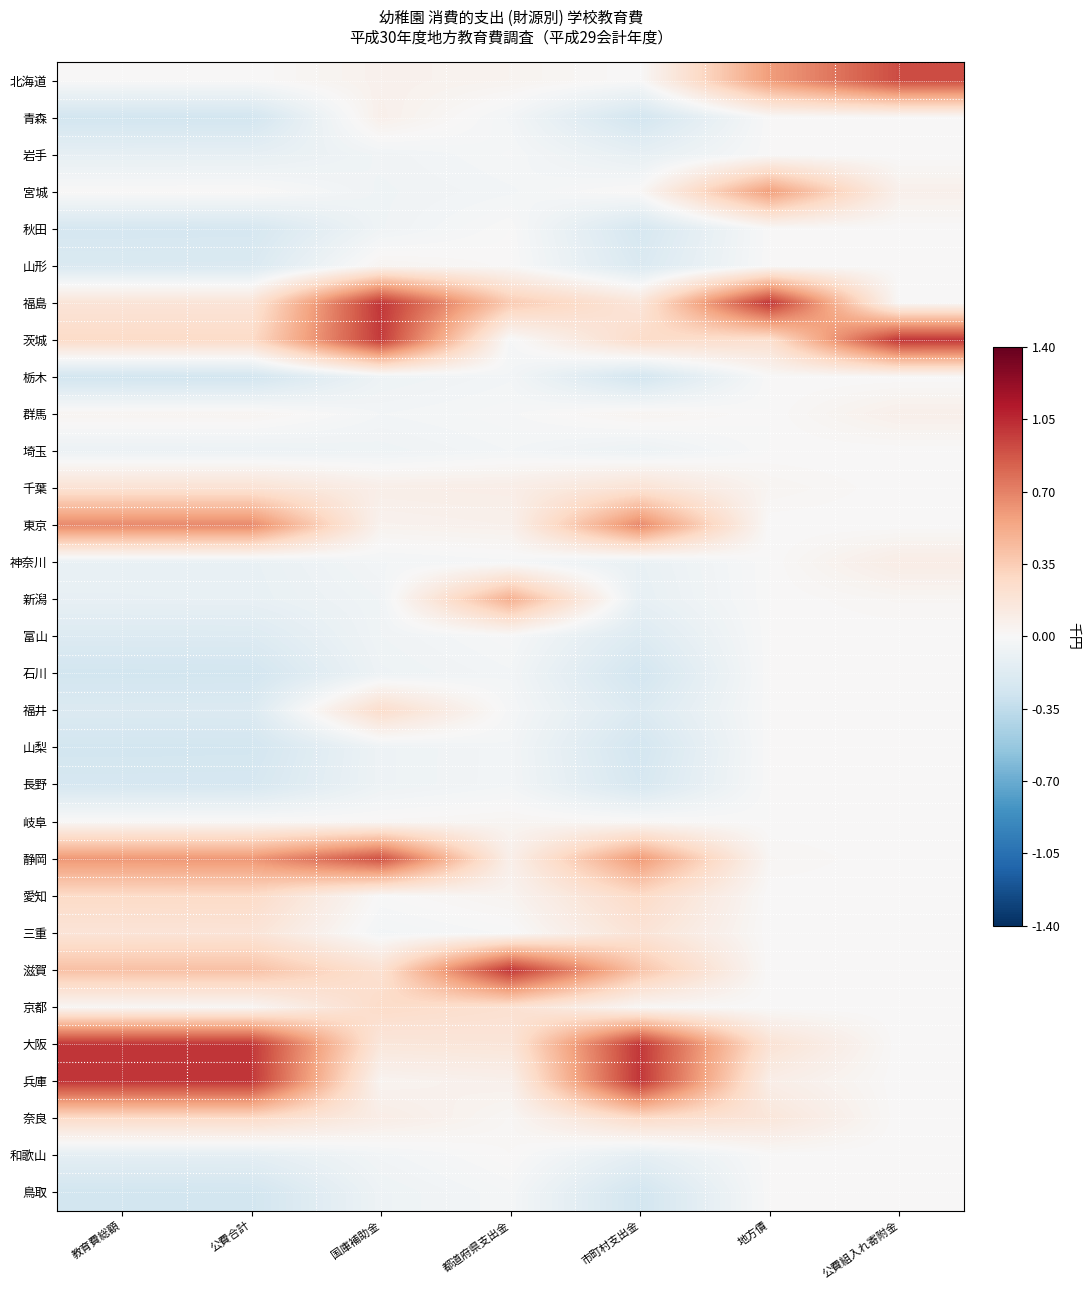

Reading left to right, transcribe all the data shown in this chart.

北海道: 教育費総額=0.0	公費合計=0.0	国庫補助金=0.1	都道府県支出金=0.0	市町村支出金=0.0	地方債=0.6	公費組入れ寄附金=0.9
青森: 教育費総額=-0.3	公費合計=-0.3	国庫補助金=0.1	都道府県支出金=-0.0	市町村支出金=-0.3	地方債=0.0	公費組入れ寄附金=0.0
岩手: 教育費総額=-0.1	公費合計=-0.1	国庫補助金=-0.1	都道府県支出金=-0.0	市町村支出金=-0.1	地方債=0.0	公費組入れ寄附金=0.0
宮城: 教育費総額=0.0	公費合計=0.0	国庫補助金=-0.1	都道府県支出金=-0.0	市町村支出金=0.0	地方債=0.6	公費組入れ寄附金=0.1
秋田: 教育費総額=-0.2	公費合計=-0.2	国庫補助金=-0.1	都道府県支出金=0.0	市町村支出金=-0.2	地方債=0.0	公費組入れ寄附金=0.0
山形: 教育費総額=-0.2	公費合計=-0.2	国庫補助金=0.0	都道府県支出金=0.0	市町村支出金=-0.2	地方債=0.0	公費組入れ寄附金=0.0
福島: 教育費総額=0.2	公費合計=0.2	国庫補助金=1.0	都道府県支出金=0.4	市町村支出金=0.2	地方債=1.0	公費組入れ寄附金=0.0
茨城: 教育費総額=0.3	公費合計=0.3	国庫補助金=1.0	都道府県支出金=-0.0	市町村支出金=0.3	地方債=0.2	公費組入れ寄附金=1.0
栃木: 教育費総額=-0.3	公費合計=-0.3	国庫補助金=-0.1	都道府県支出金=-0.0	市町村支出金=-0.3	地方債=0.0	公費組入れ寄附金=0.0
群馬: 教育費総額=0.0	公費合計=0.0	国庫補助金=-0.0	都道府県支出金=-0.0	市町村支出金=0.0	地方債=0.0	公費組入れ寄附金=0.1
埼玉: 教育費総額=-0.1	公費合計=-0.1	国庫補助金=-0.1	都道府県支出金=-0.0	市町村支出金=-0.1	地方債=0.0	公費組入れ寄附金=0.0
千葉: 教育費総額=0.2	公費合計=0.2	国庫補助金=0.1	都道府県支出金=0.1	市町村支出金=0.2	地方債=0.0	公費組入れ寄附金=0.0
東京: 教育費総額=0.7	公費合計=0.7	国庫補助金=0.1	都道府県支出金=0.1	市町村支出金=0.7	地方債=0.0	公費組入れ寄附金=0.0
神奈川: 教育費総額=-0.1	公費合計=-0.1	国庫補助金=-0.0	都道府県支出金=-0.0	市町村支出金=-0.1	地方債=0.0	公費組入れ寄附金=0.1
新潟: 教育費総額=-0.1	公費合計=-0.1	国庫補助金=-0.1	都道府県支出金=0.5	市町村支出金=-0.1	地方債=0.0	公費組入れ寄附金=0.0
富山: 教育費総額=-0.2	公費合計=-0.2	国庫補助金=-0.1	都道府県支出金=-0.0	市町村支出金=-0.2	地方債=0.0	公費組入れ寄附金=0.0
石川: 教育費総額=-0.3	公費合計=-0.3	国庫補助金=-0.1	都道府県支出金=-0.0	市町村支出金=-0.3	地方債=0.0	公費組入れ寄附金=0.0
福井: 教育費総額=-0.2	公費合計=-0.2	国庫補助金=0.2	都道府県支出金=-0.0	市町村支出金=-0.2	地方債=0.0	公費組入れ寄附金=0.0
山梨: 教育費総額=-0.3	公費合計=-0.3	国庫補助金=-0.1	都道府県支出金=-0.0	市町村支出金=-0.3	地方債=0.0	公費組入れ寄附金=0.0
長野: 教育費総額=-0.2	公費合計=-0.2	国庫補助金=-0.1	都道府県支出金=-0.0	市町村支出金=-0.2	地方債=0.0	公費組入れ寄附金=0.0
岐阜: 教育費総額=0.0	公費合計=0.0	国庫補助金=0.0	都道府県支出金=0.0	市町村支出金=0.0	地方債=0.0	公費組入れ寄附金=0.0
静岡: 教育費総額=0.6	公費合計=0.6	国庫補助金=0.9	都道府県支出金=0.1	市町村支出金=0.6	地方債=0.0	公費組入れ寄附金=0.0
愛知: 教育費総額=0.3	公費合計=0.3	国庫補助金=0.0	都道府県支出金=0.0	市町村支出金=0.3	地方債=0.0	公費組入れ寄附金=0.0
三重: 教育費総額=0.2	公費合計=0.2	国庫補助金=-0.0	都道府県支出金=-0.0	市町村支出金=0.2	地方債=0.0	公費組入れ寄附金=0.0
滋賀: 教育費総額=0.4	公費合計=0.4	国庫補助金=0.2	都道府県支出金=1.0	市町村支出金=0.4	地方債=0.0	公費組入れ寄附金=0.0
京都: 教育費総額=0.0	公費合計=0.0	国庫補助金=0.3	都道府県支出金=0.2	市町村支出金=0.0	地方債=0.0	公費組入れ寄附金=0.0
大阪: 教育費総額=1.0	公費合計=1.0	国庫補助金=0.2	都道府県支出金=0.2	市町村支出金=1.0	地方債=0.2	公費組入れ寄附金=0.0
兵庫: 教育費総額=1.0	公費合計=1.0	国庫補助金=0.0	都道府県支出金=0.1	市町村支出金=1.0	地方債=0.1	公費組入れ寄附金=0.0
奈良: 教育費総額=0.3	公費合計=0.3	国庫補助金=0.1	都道府県支出金=0.0	市町村支出金=0.3	地方債=0.2	公費組入れ寄附金=0.0
和歌山: 教育費総額=-0.1	公費合計=-0.1	国庫補助金=-0.0	都道府県支出金=0.0	市町村支出金=-0.1	地方債=0.0	公費組入れ寄附金=0.0
鳥取: 教育費総額=-0.3	公費合計=-0.3	国庫補助金=-0.1	都道府県支出金=-0.0	市町村支出金=-0.3	地方債=0.0	公費組入れ寄附金=0.0